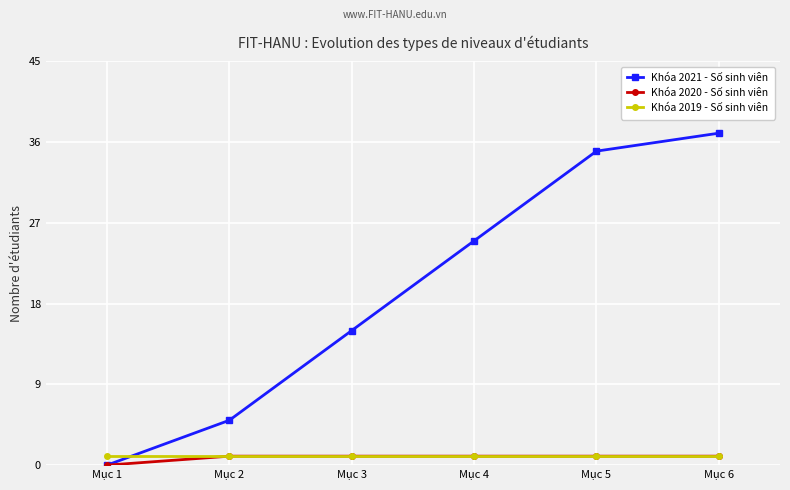

At which label does Khóa 2021 - Số sinh viên reach its peak?

Mục 6